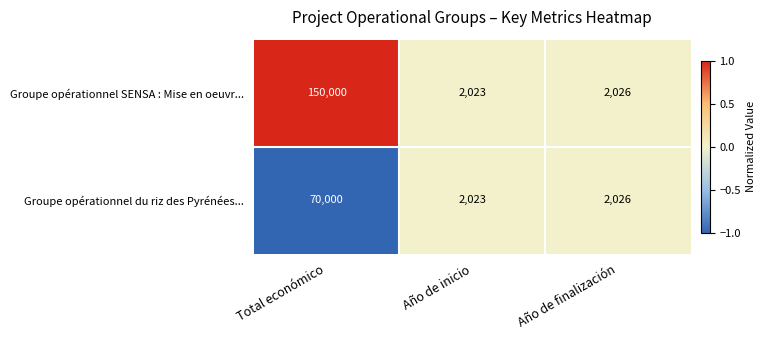

Which series has the largest total across all categories?

Groupe opérationnel SENSA : Mise en oeuvr...